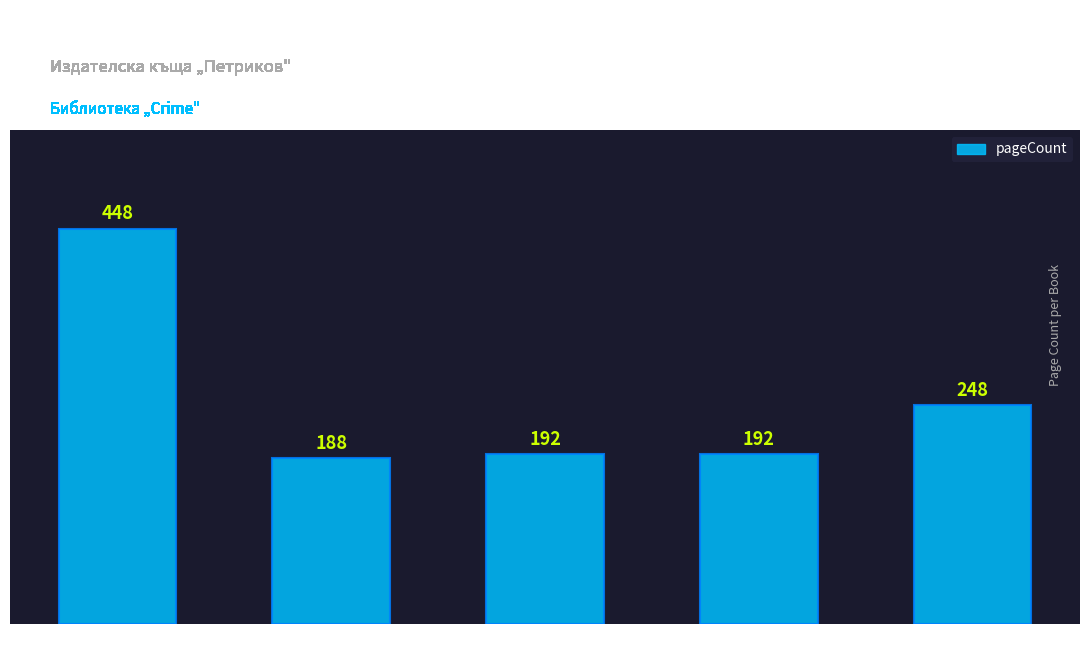

What is the sum of the values at Всемогъщият
(1992) and Обредът
(1994)?

640